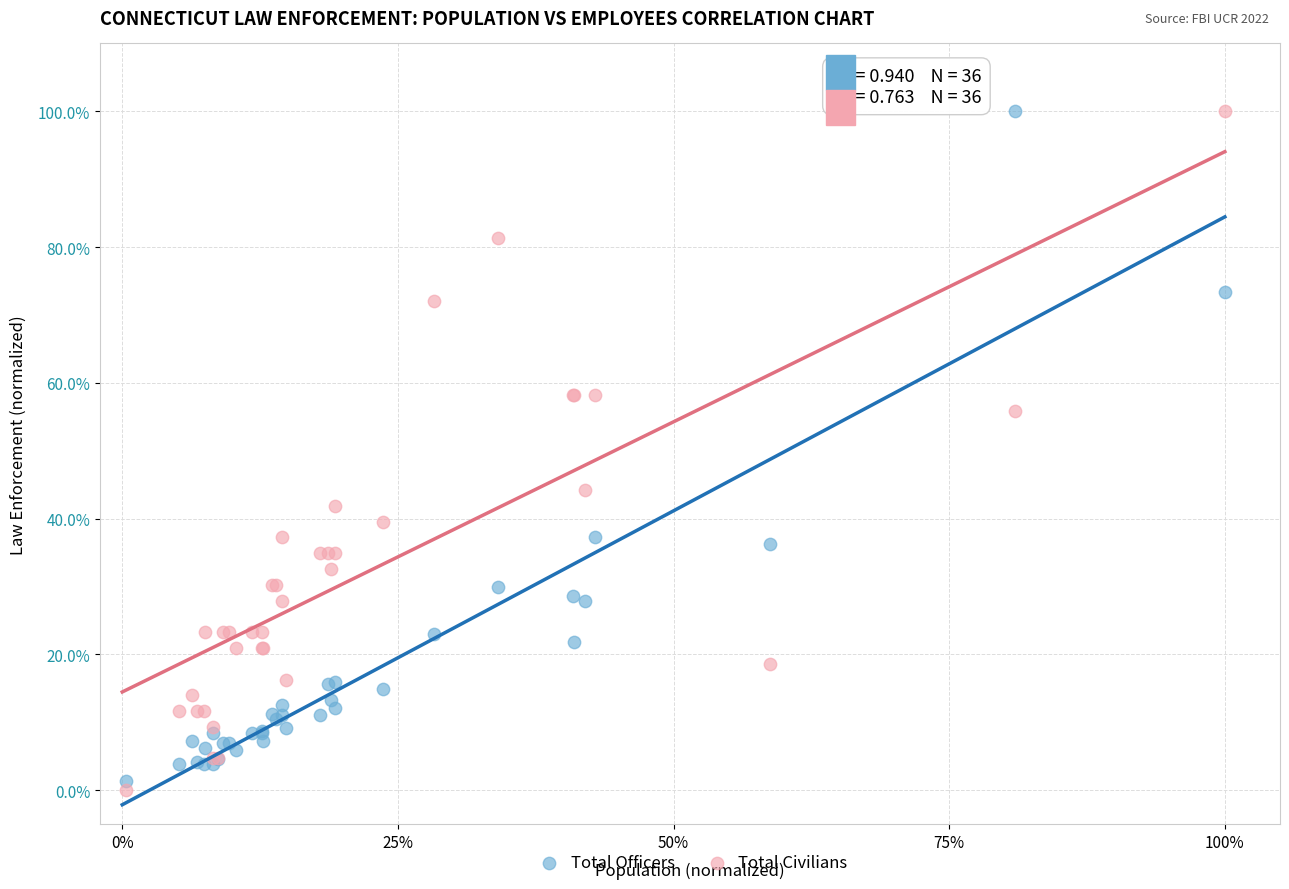

Which series has the largest Y range (max minus min)?

Total Civilians